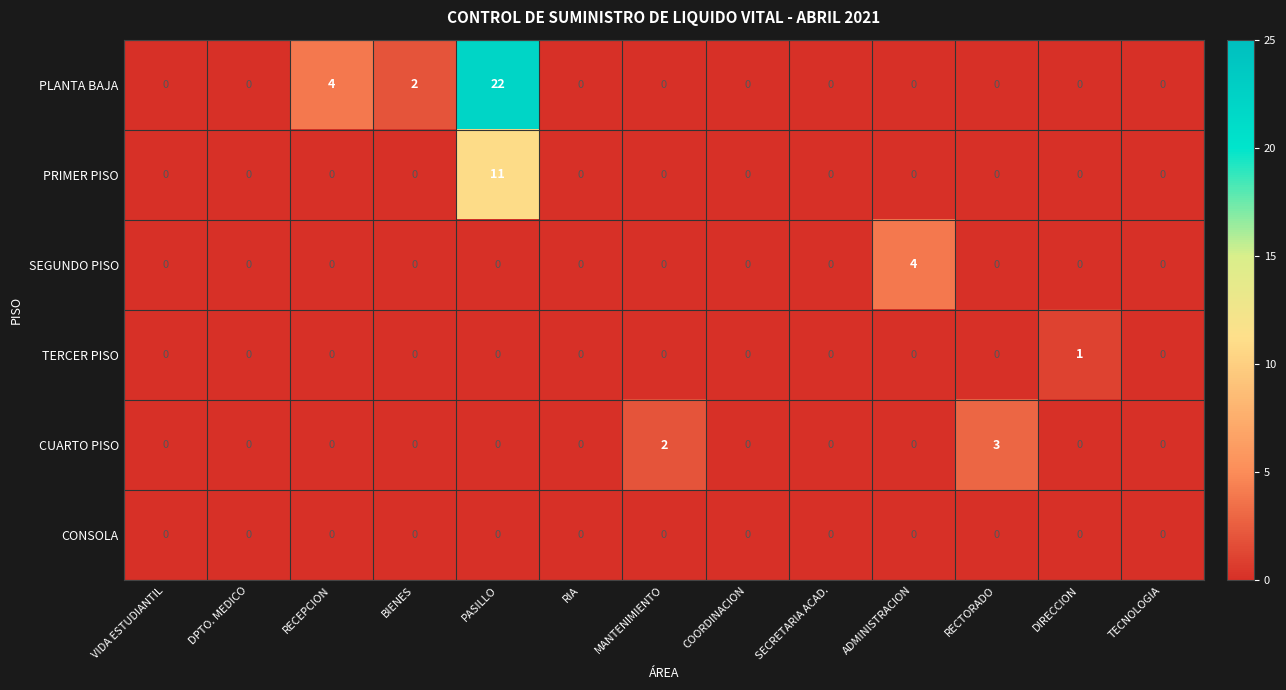

List the series in order of their peak value, highest first.

PLANTA BAJA, PRIMER PISO, SEGUNDO PISO, CUARTO PISO, TERCER PISO, CONSOLA